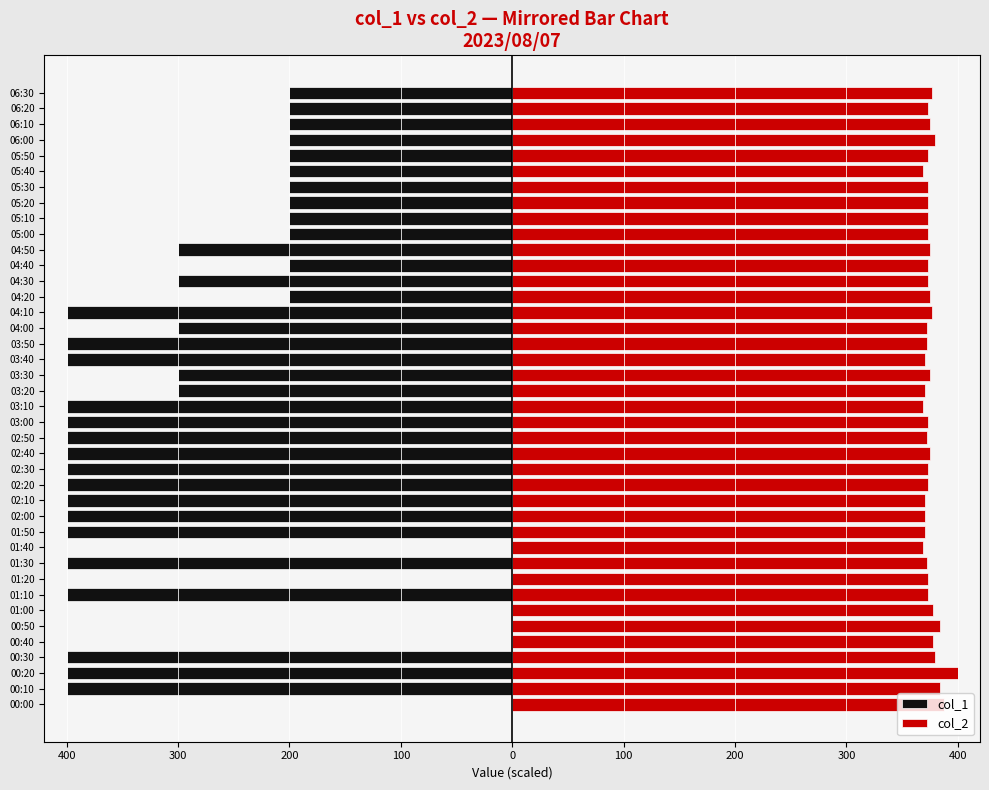

What is the maximum value shown in the chart?

400.0